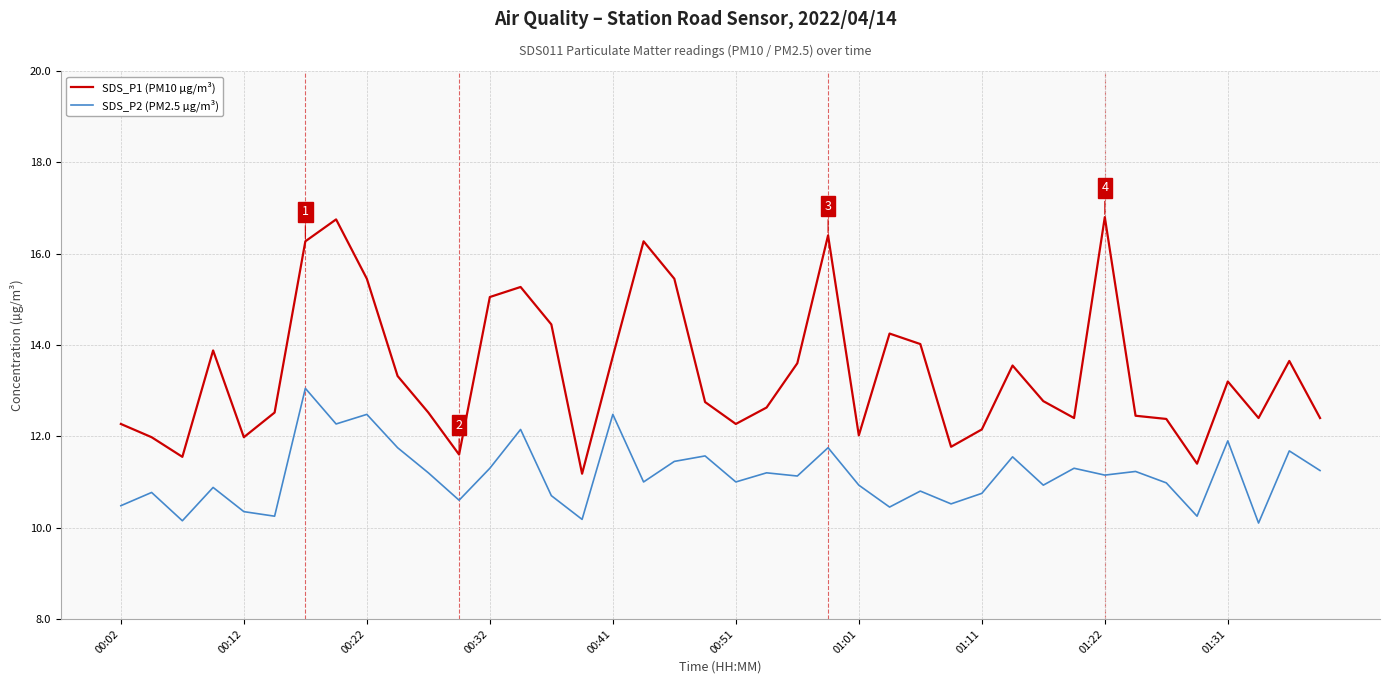

What is the highest value of the SDS_P1 (PM10 µg/m³) series?

16.8